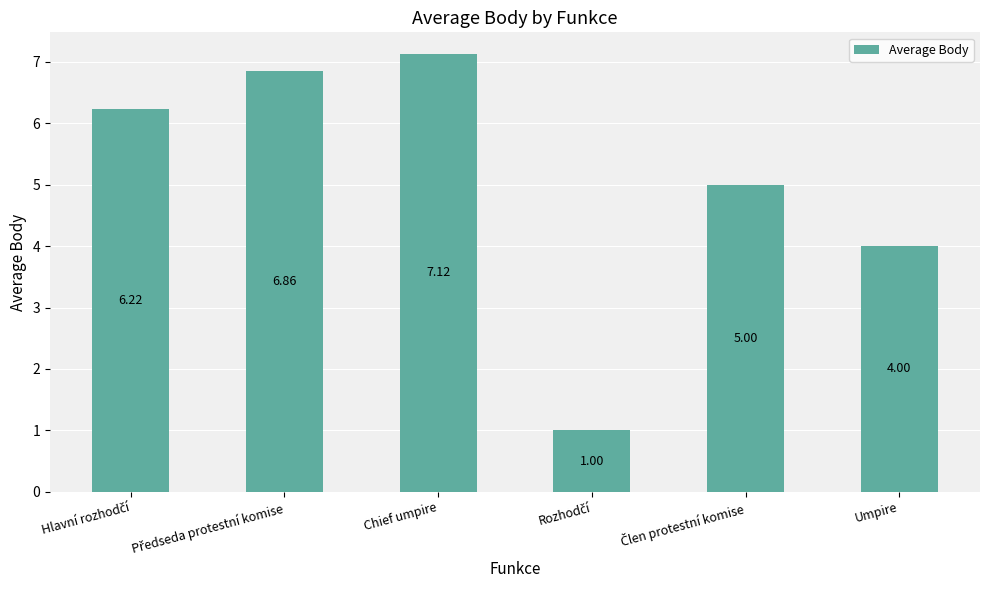

Which label corresponds to the largest value in the chart?

Chief umpire